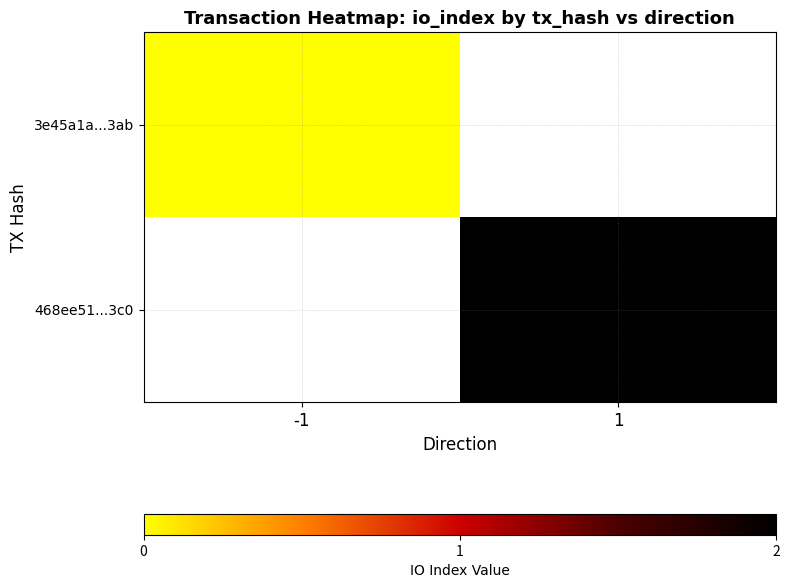

List the series in order of their overall mean, lowest first.

3e45a1a...3ab, 468ee51...3c0